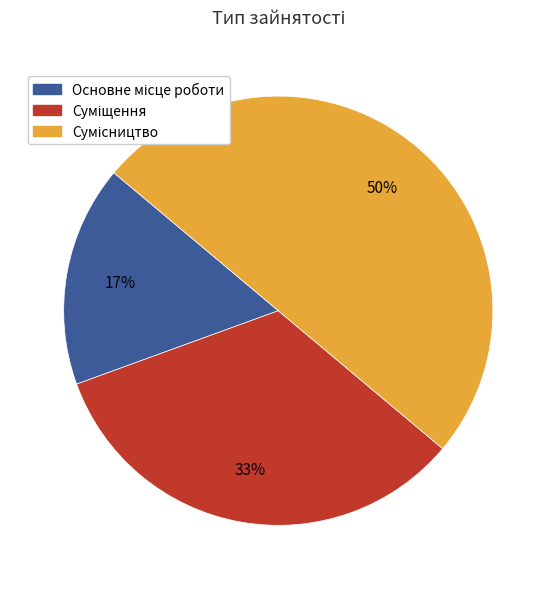

To the nearest percent, what is the difference between the largest and smallest slice percentages?

33%